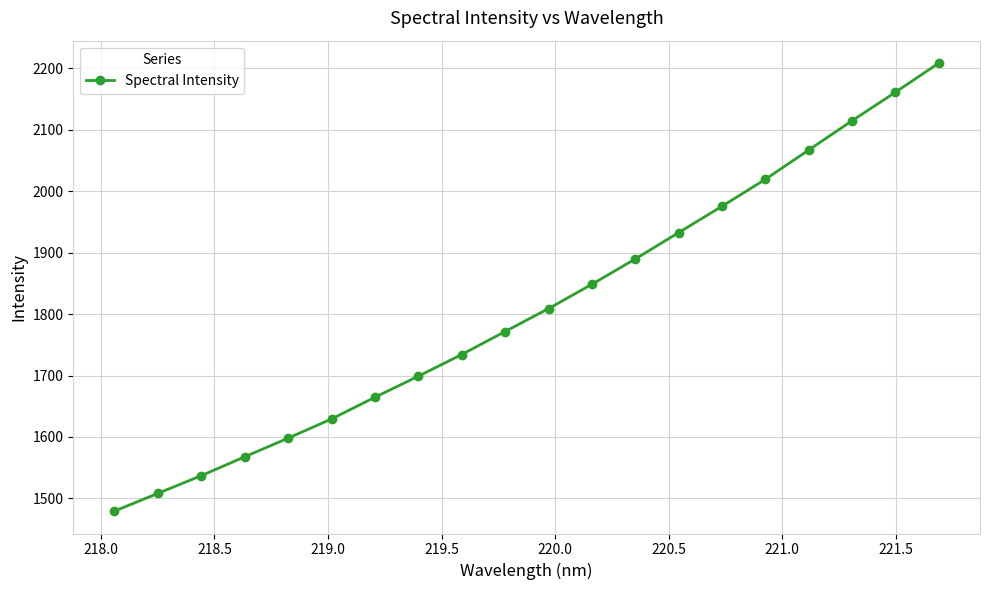

True or false: there are more than 2 points higher than both neighbors.

False